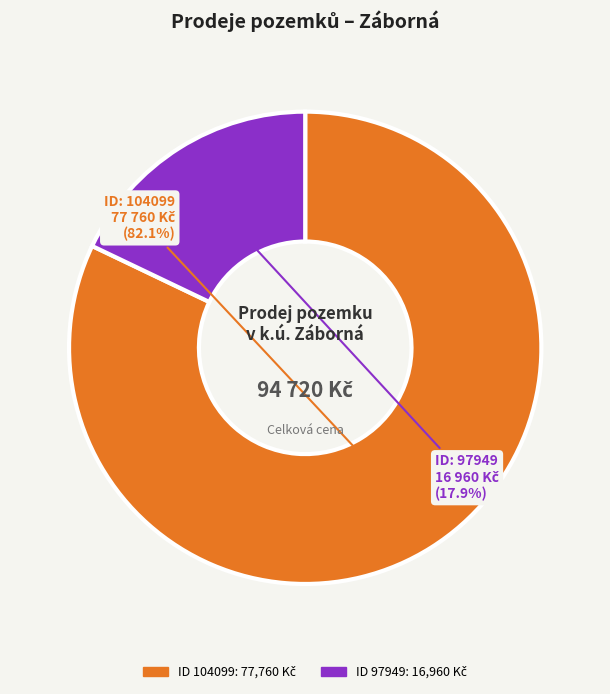

Is there a majority slice in this chart?

Yes